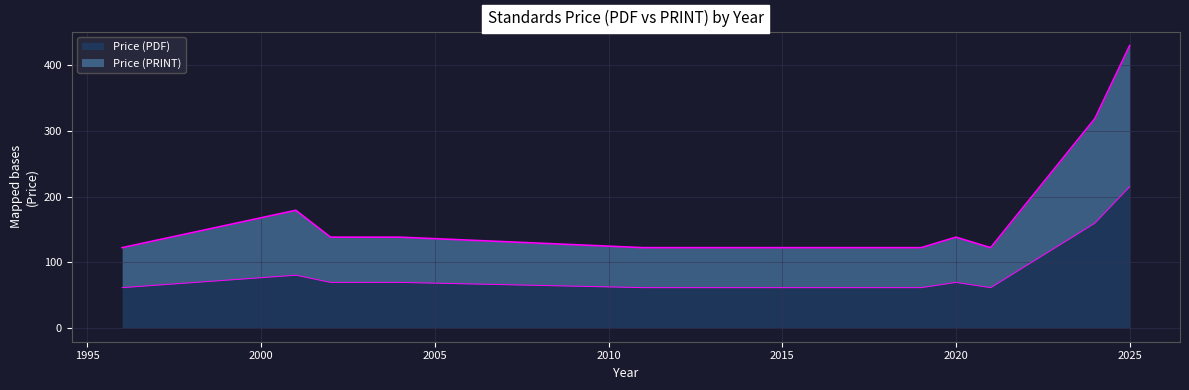

What is the smallest value displayed?

61